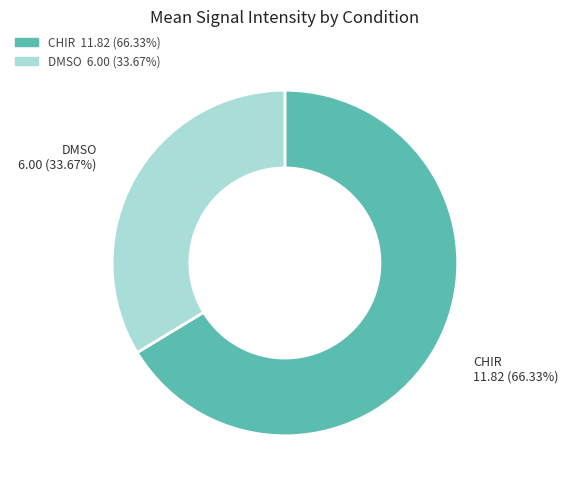

Is there any slice that represents more than half of the pie?

Yes